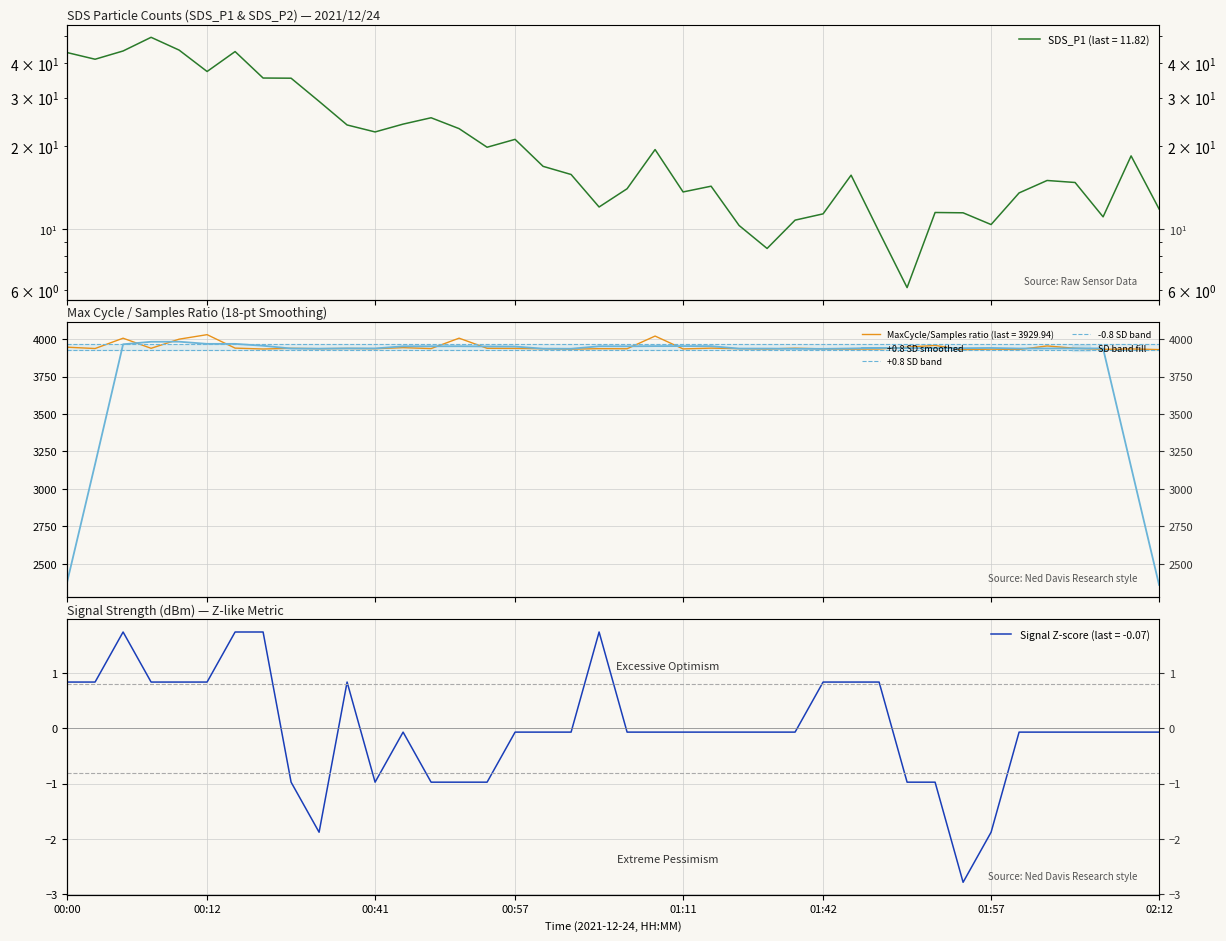

What is the average value of the +0.8 SD smoothed series?

3828.8